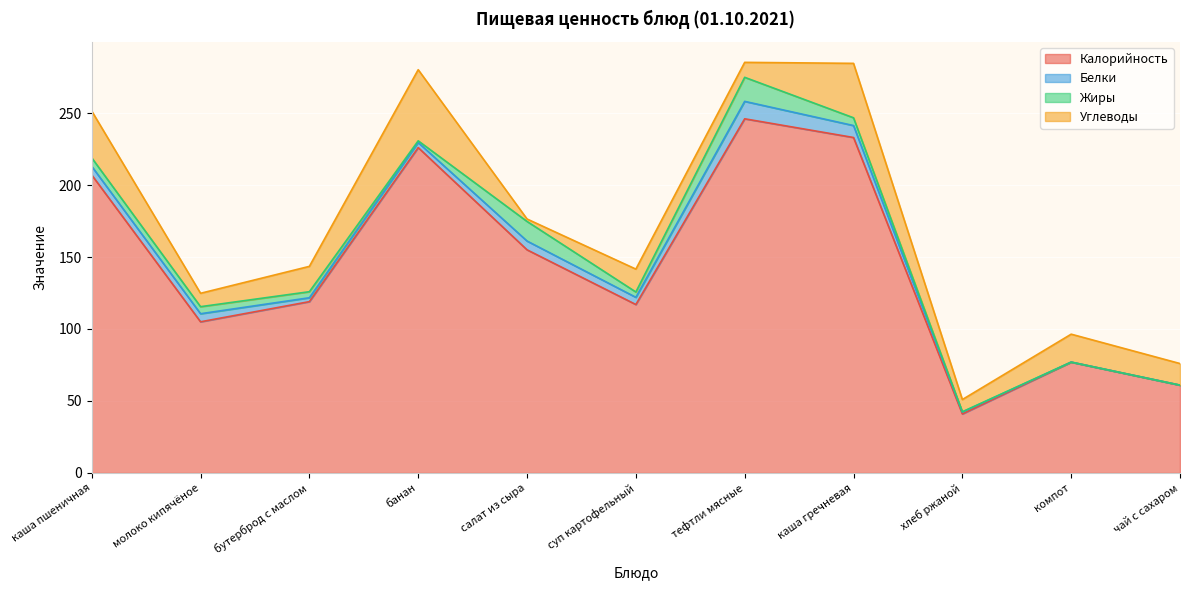

The value of Калорийность at бутерброд с маслом is 170.4. True or false?

False